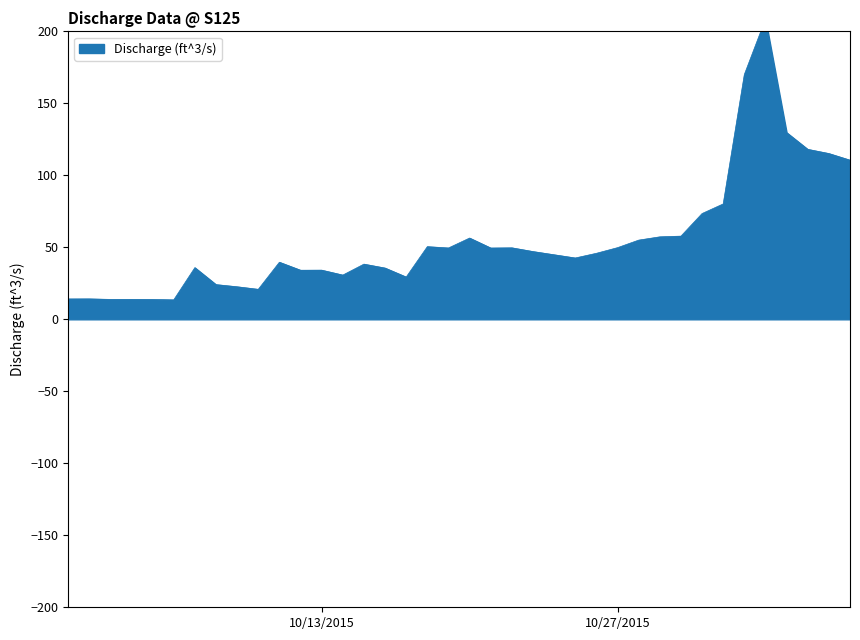

The value at 10/08/2015 is 24.1. True or false?

True